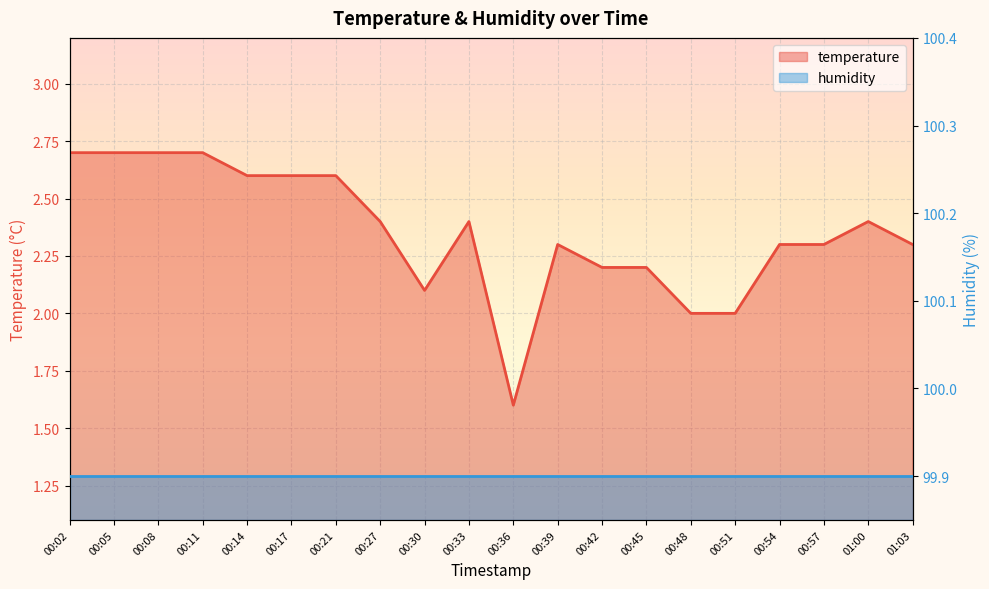

How many interior local valleys (lower than both neighbors) does the data have?

2